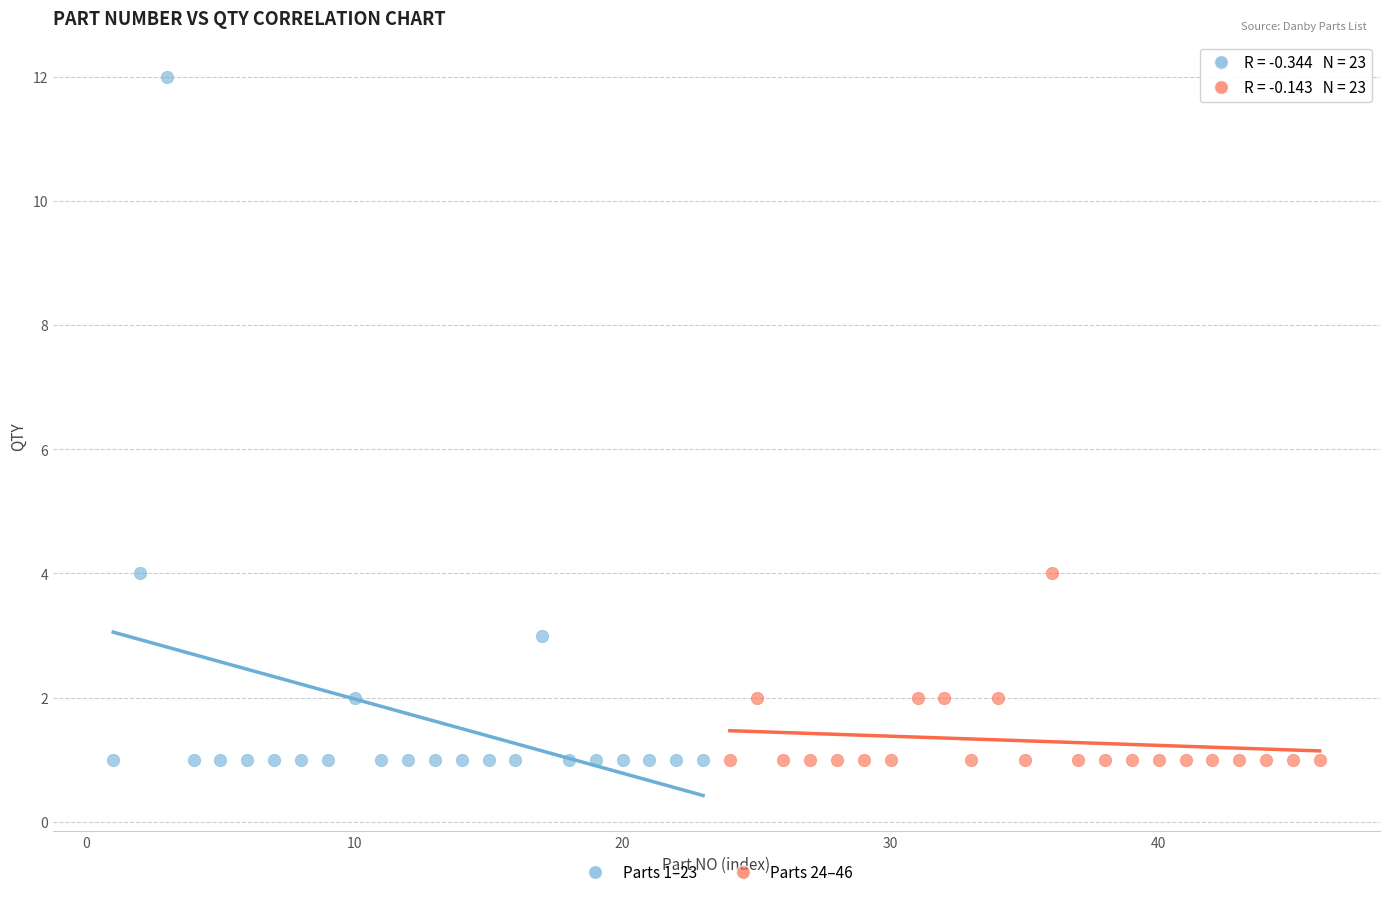

Which series has the widest spread of Y values?

Parts 1–23